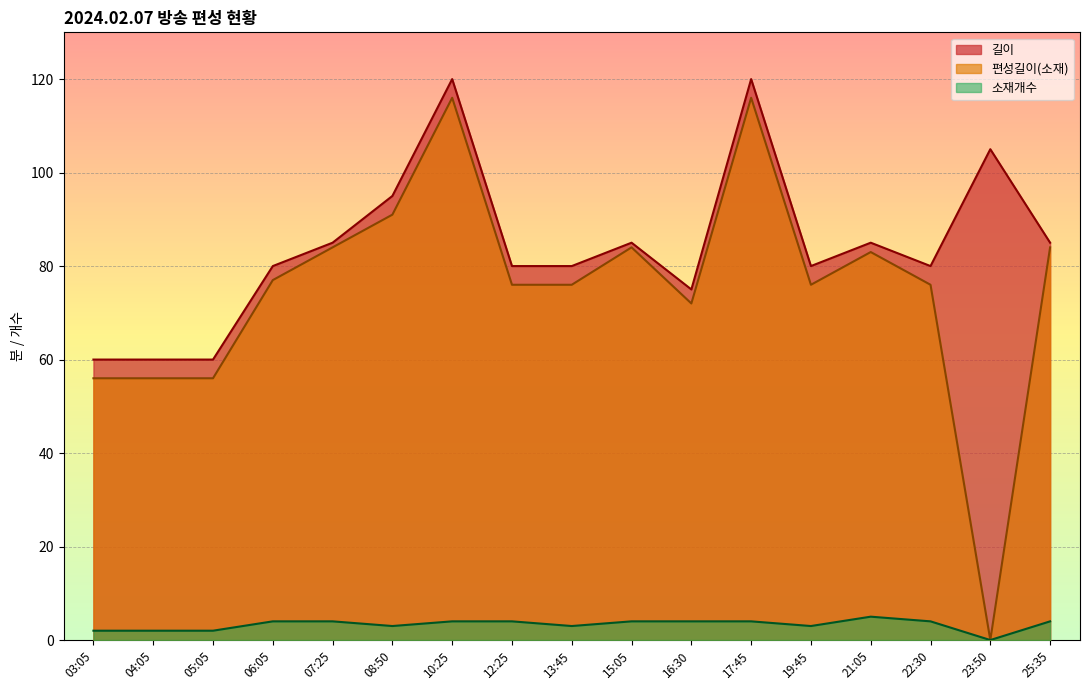

Reading left to right, what are all the values shown in this chart?

길이: 03:05=60	04:05=60	05:05=60	06:05=80	07:25=85	08:50=95	10:25=120	12:25=80	13:45=80	15:05=85	16:30=75	17:45=120	19:45=80	21:05=85	22:30=80	23:50=105	25:35=85
편성길이(소재): 03:05=56	04:05=56	05:05=56	06:05=77	07:25=84	08:50=91	10:25=116	12:25=76	13:45=76	15:05=84	16:30=72	17:45=116	19:45=76	21:05=83	22:30=76	23:50=0	25:35=84
소재개수: 03:05=2	04:05=2	05:05=2	06:05=4	07:25=4	08:50=3	10:25=4	12:25=4	13:45=3	15:05=4	16:30=4	17:45=4	19:45=3	21:05=5	22:30=4	23:50=0	25:35=4